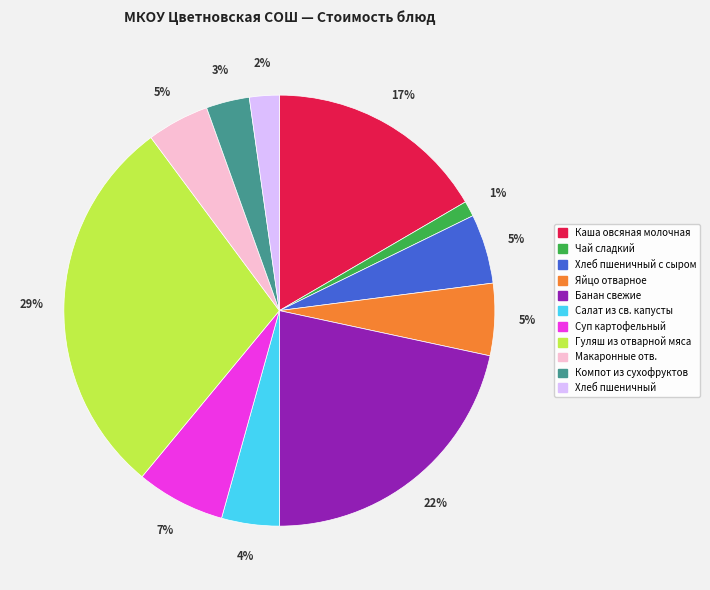

Does Салат из св. капусты represent more than half of the total?

No